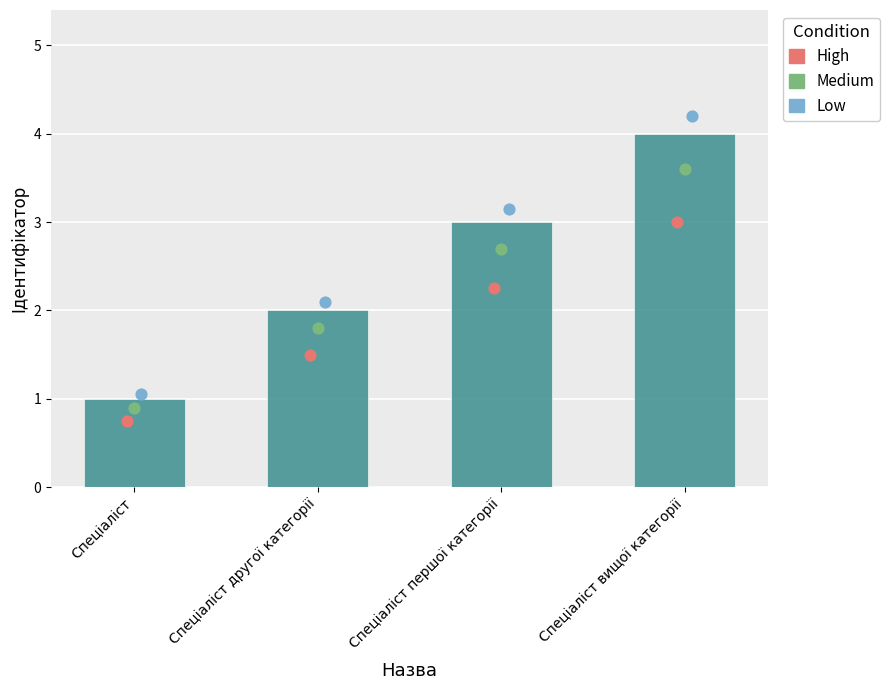

Approximately how many times larger is the value at Спеціаліст вищої категорії compared to Спеціаліст другої категорії?

2.0